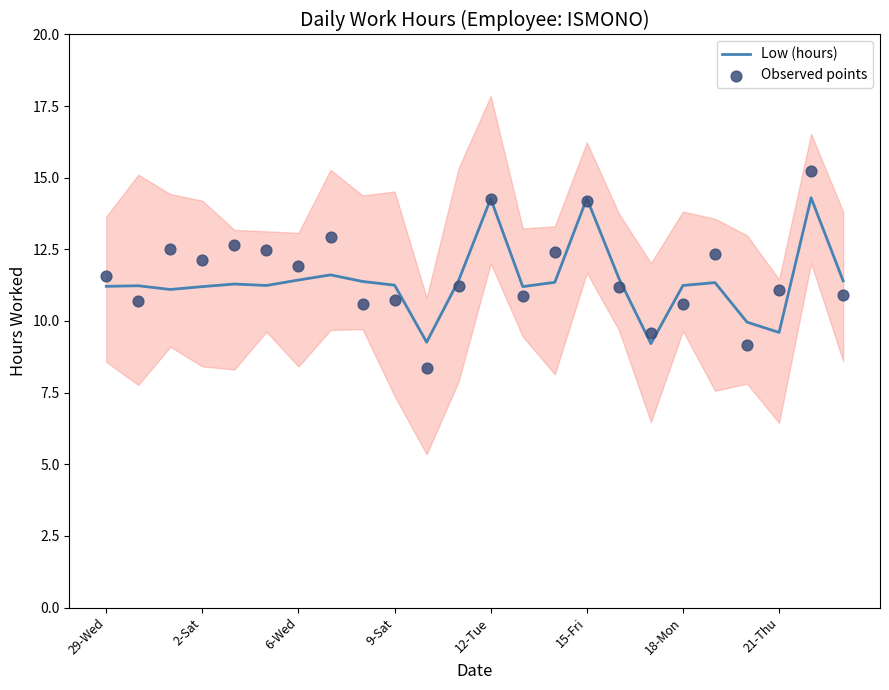

Which series has the largest total across all categories?

Observed points